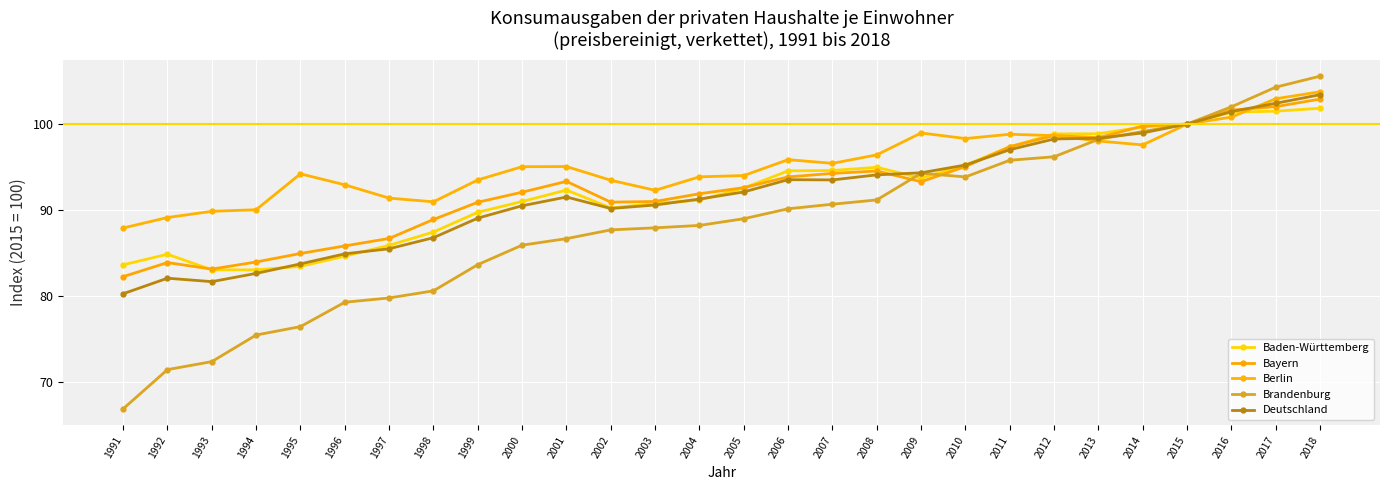

Which series has the widest spread of values?

Brandenburg